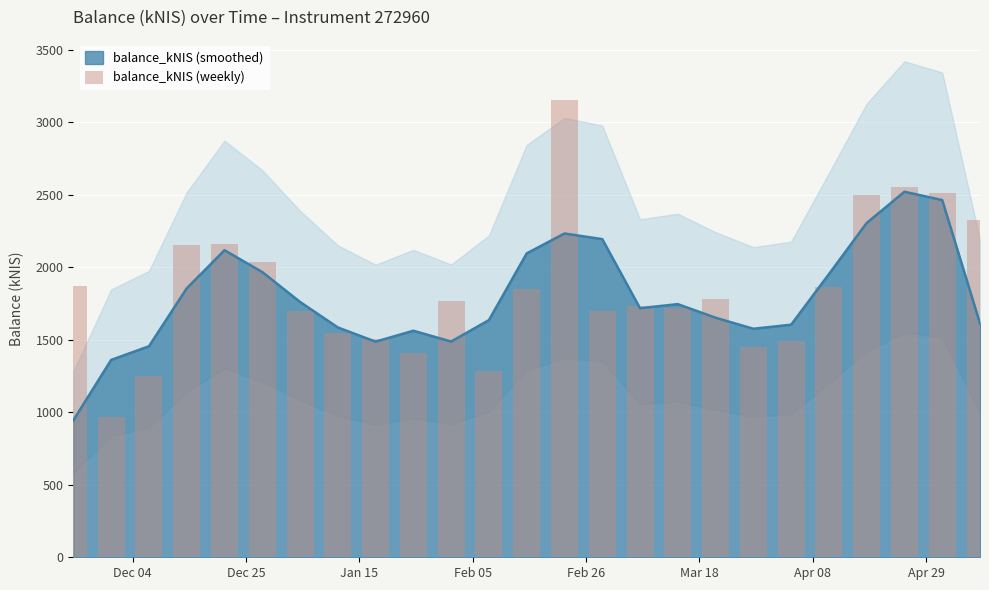

What is the sum of all values?

46281.4